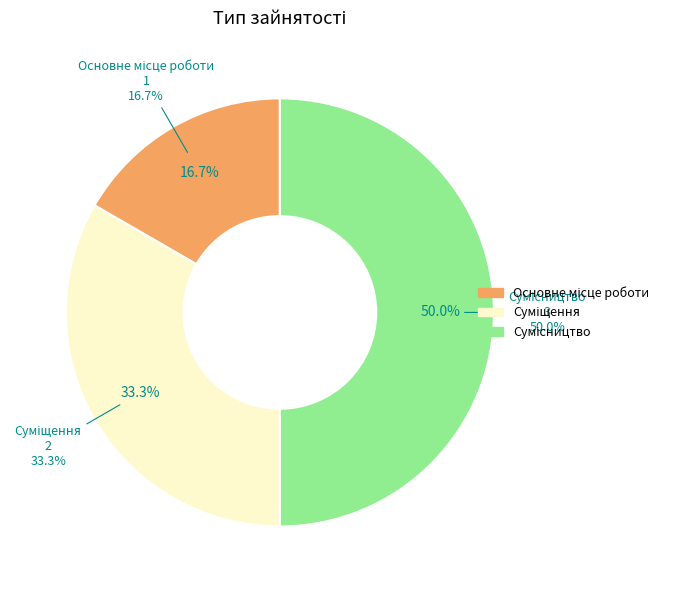

What portion of the pie excludes Сумісництво?

50.0%